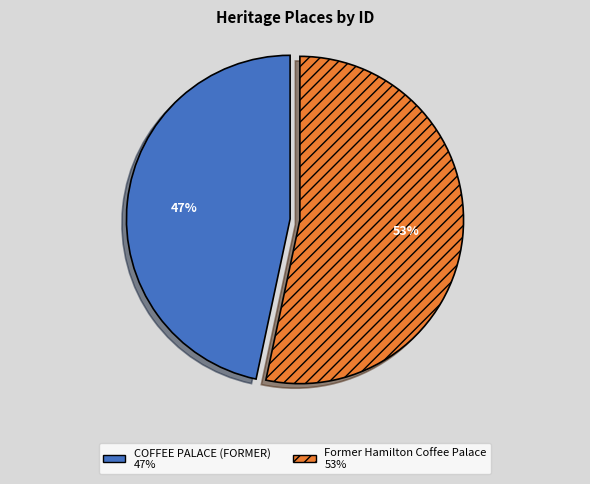

True or false: Former Hamilton Coffee Palace accounts for 46% of the total.

False